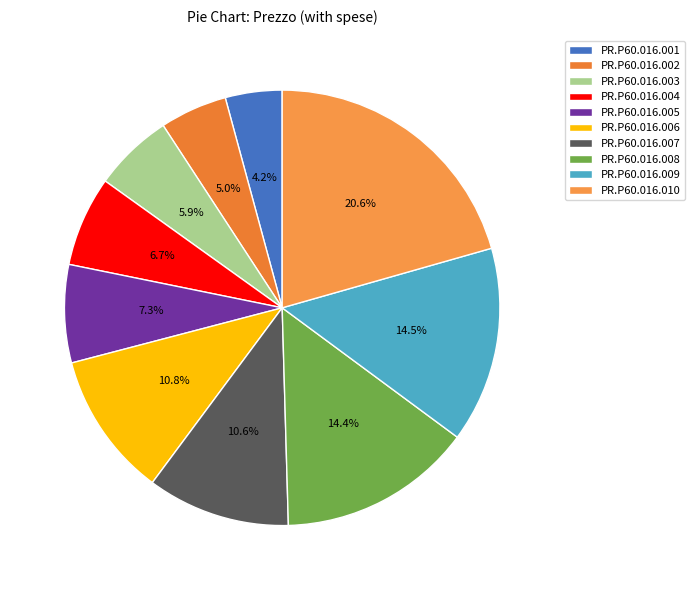

Rank the categories by value from lowest to highest.

PR.P60.016.001, PR.P60.016.002, PR.P60.016.003, PR.P60.016.004, PR.P60.016.005, PR.P60.016.007, PR.P60.016.006, PR.P60.016.008, PR.P60.016.009, PR.P60.016.010